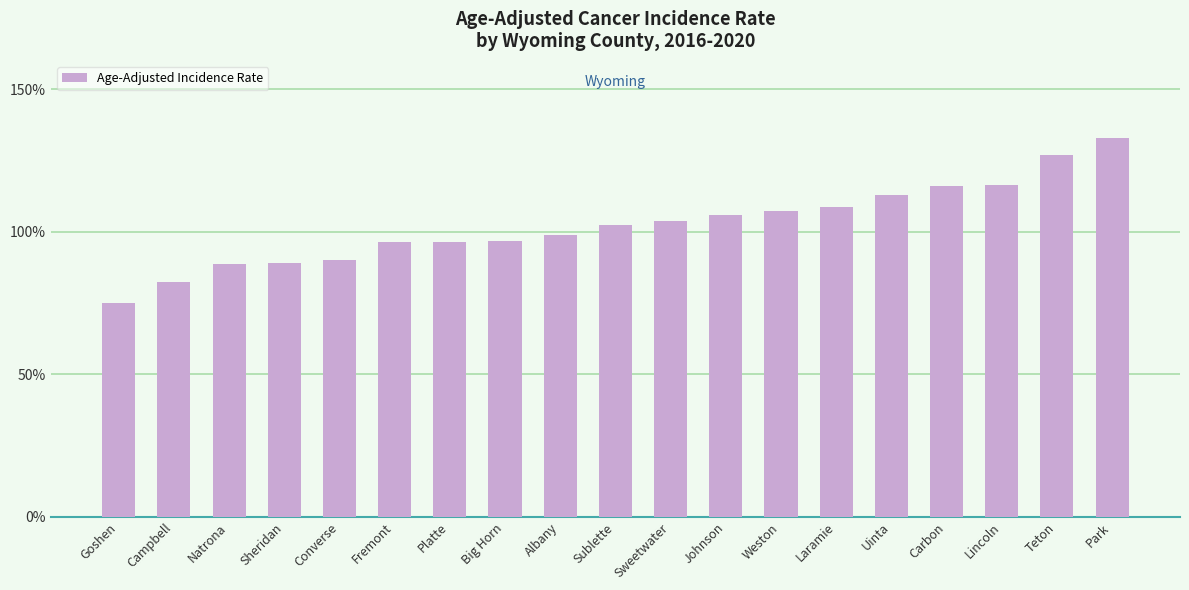

How many series are shown in this chart?

1